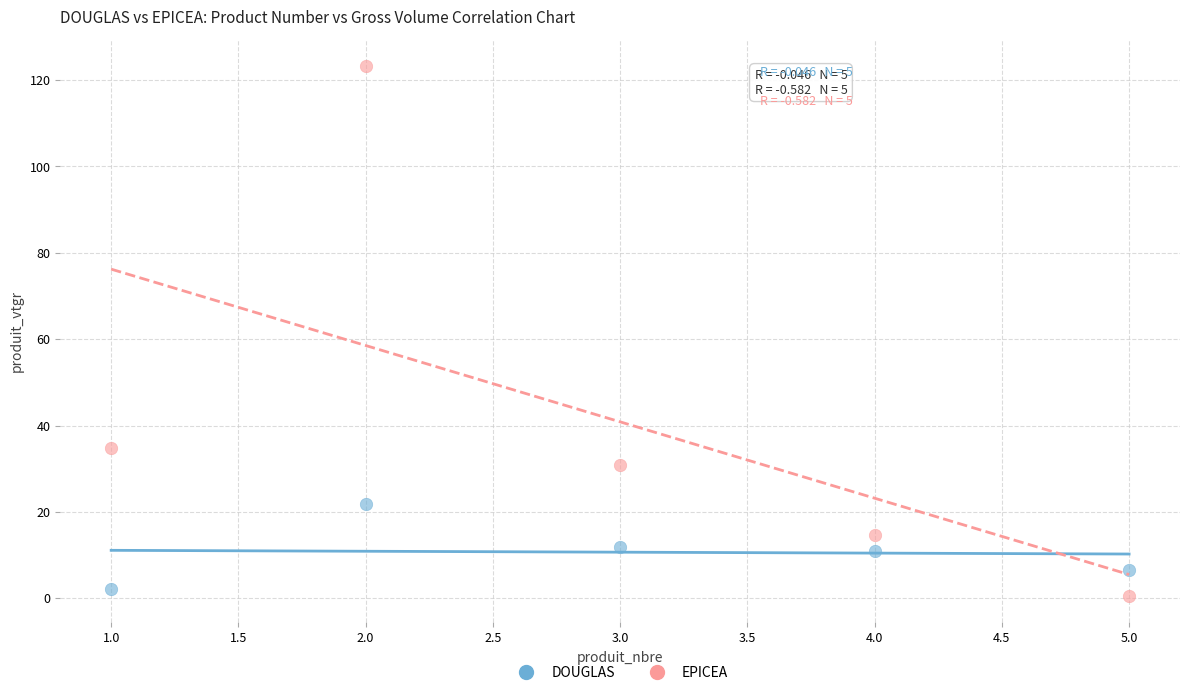

Which series has the widest spread of Y values?

EPICEA